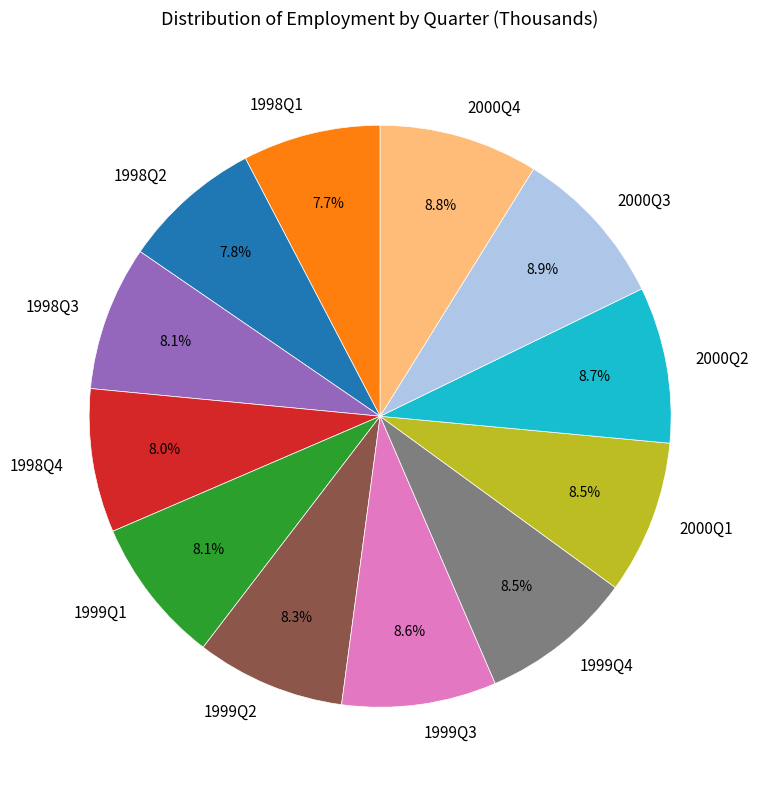

Approximately how many times larger is the value at 2000Q1 compared to 1999Q3?

1.0